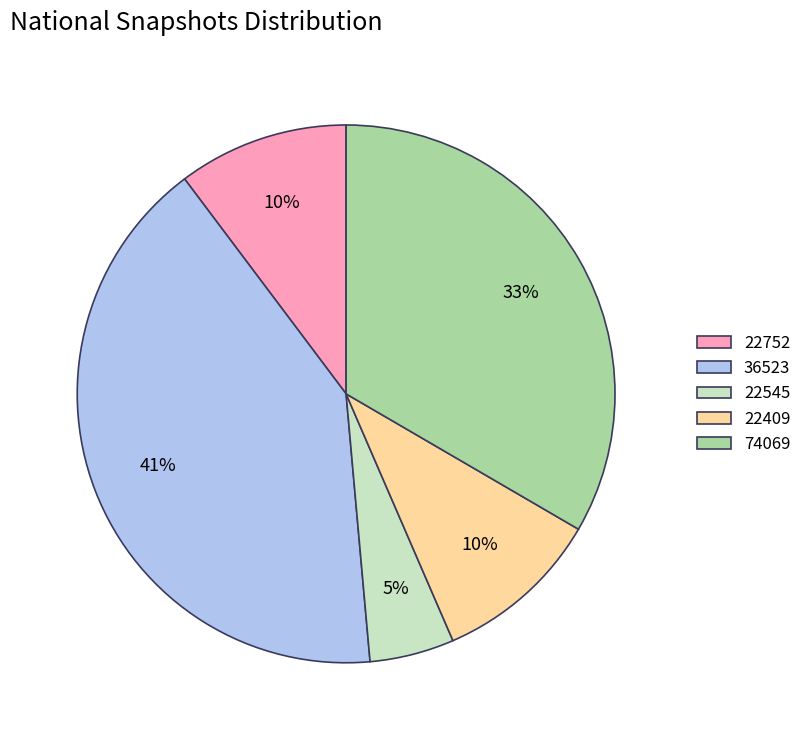

Does 74069 account for over 50% of the chart?

No